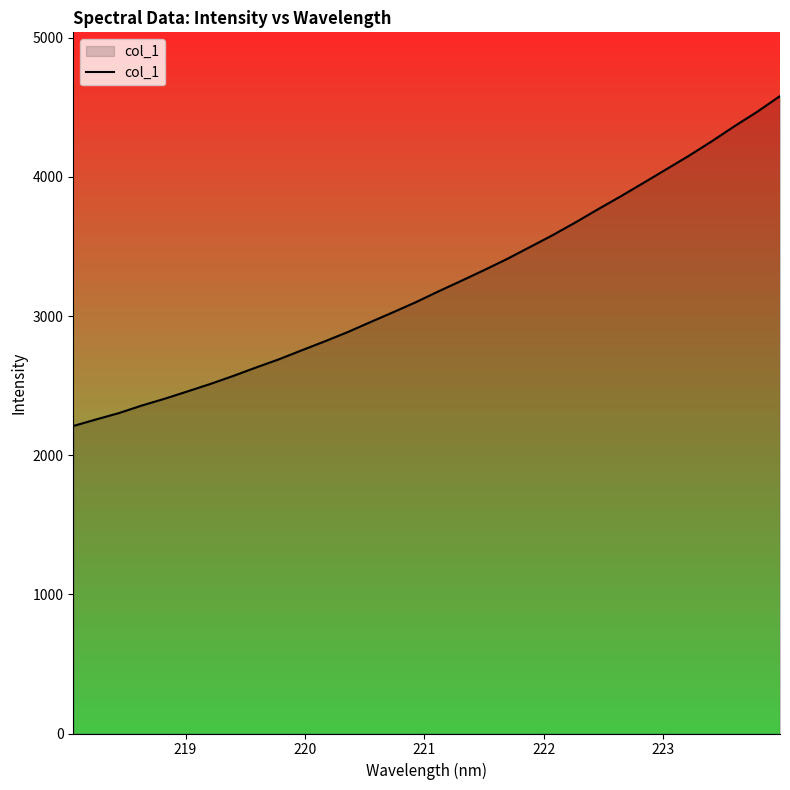

How many lines are shown in the chart?

1